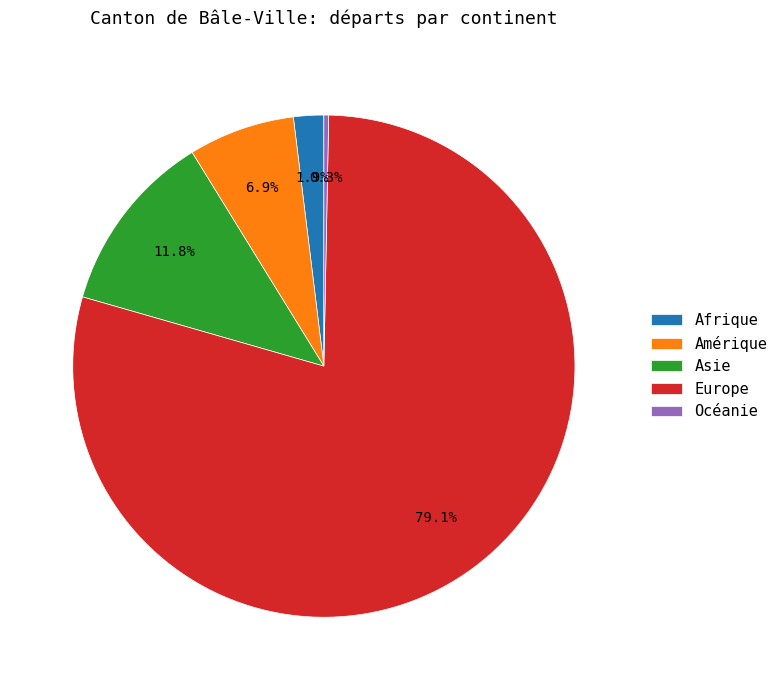

Is Europe the majority of the pie?

Yes